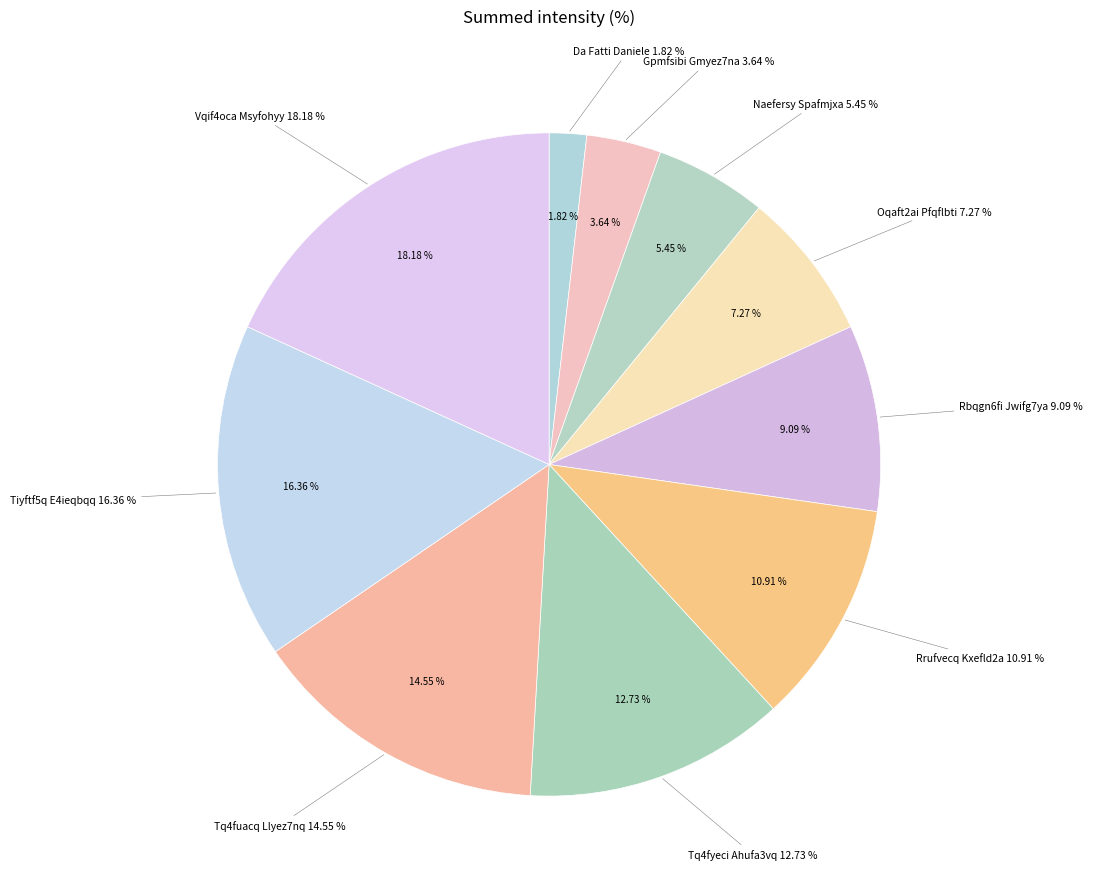

Which slice is the largest?

Vqif4oca Msyfohyy